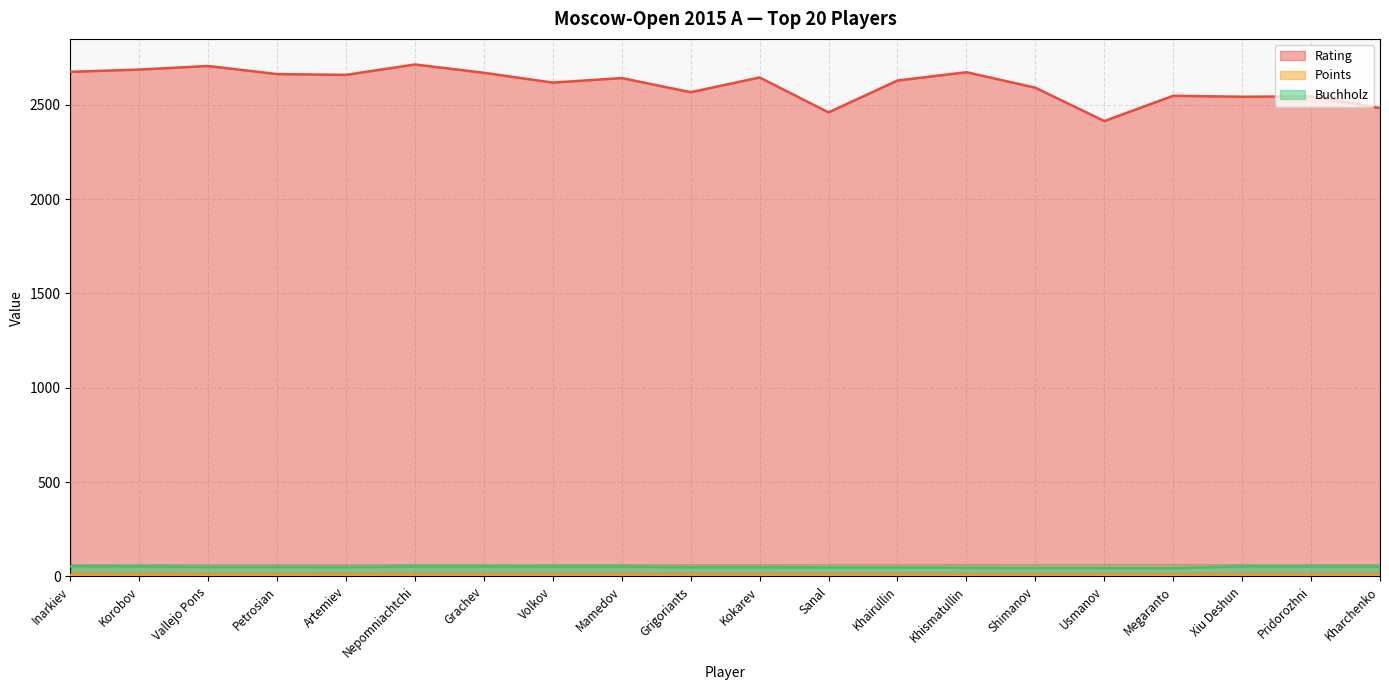

How many categories are shown in the chart?

20